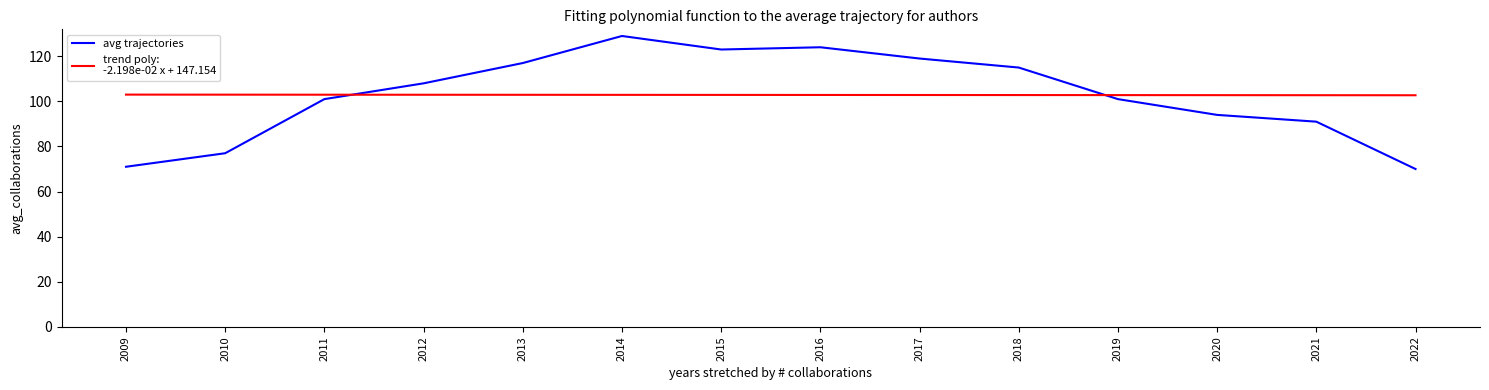

Which label corresponds to the largest value in the chart?

2014